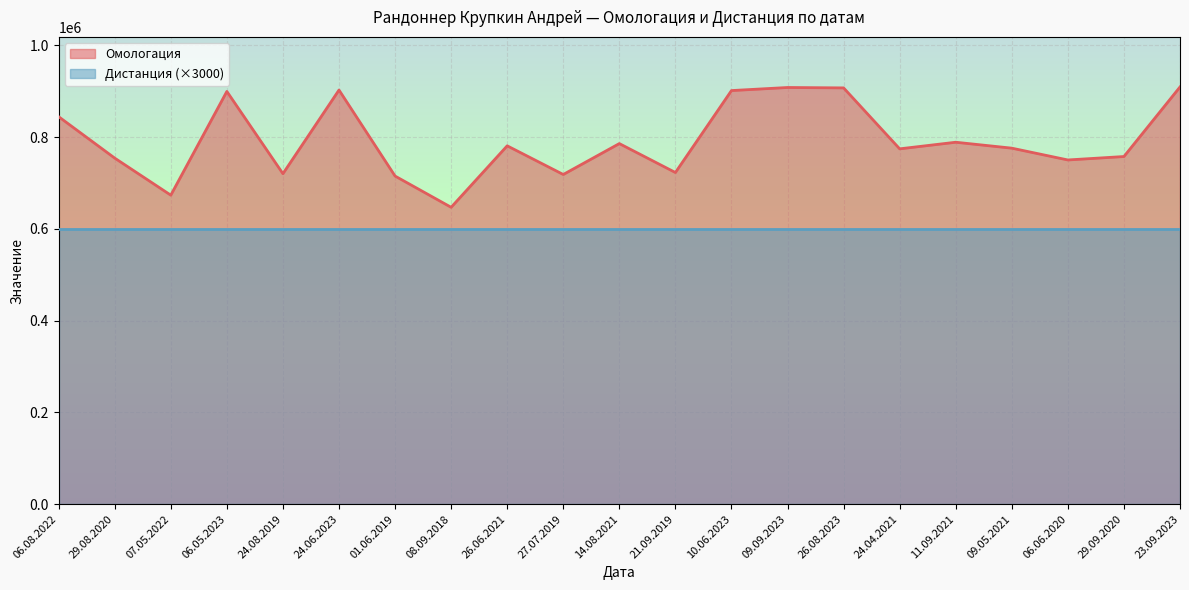

List the labels in order of value, smallest first.

08.09.2018, 07.05.2022, 01.06.2019, 27.07.2019, 24.08.2019, 21.09.2019, 06.06.2020, 29.08.2020, 29.09.2020, 24.04.2021, 09.05.2021, 26.06.2021, 14.08.2021, 11.09.2021, 06.08.2022, 06.05.2023, 10.06.2023, 24.06.2023, 26.08.2023, 09.09.2023, 23.09.2023